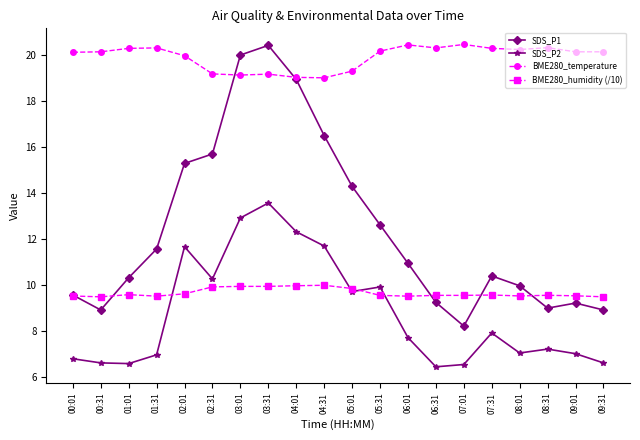

What is the total value across all series at 08:01?

46.7